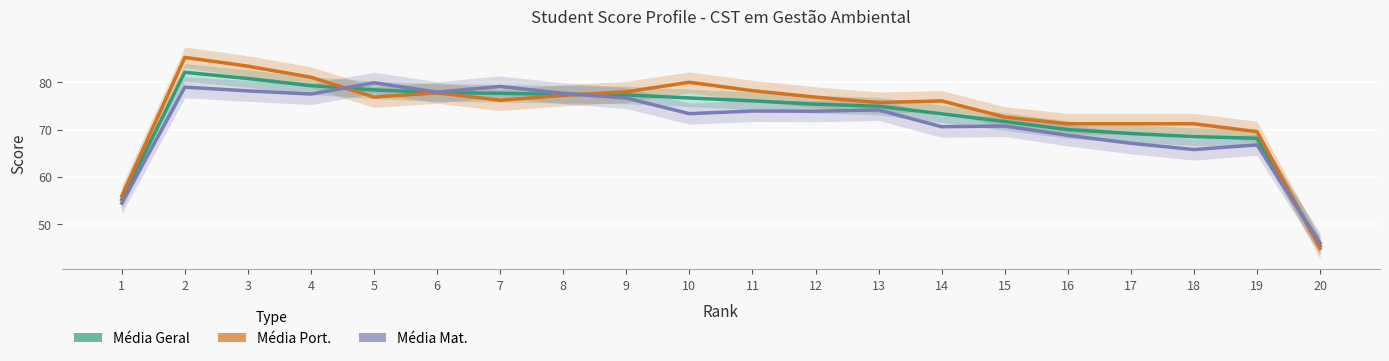

True or false: Média Mat. has more than 1 points higher than both neighbors.

True